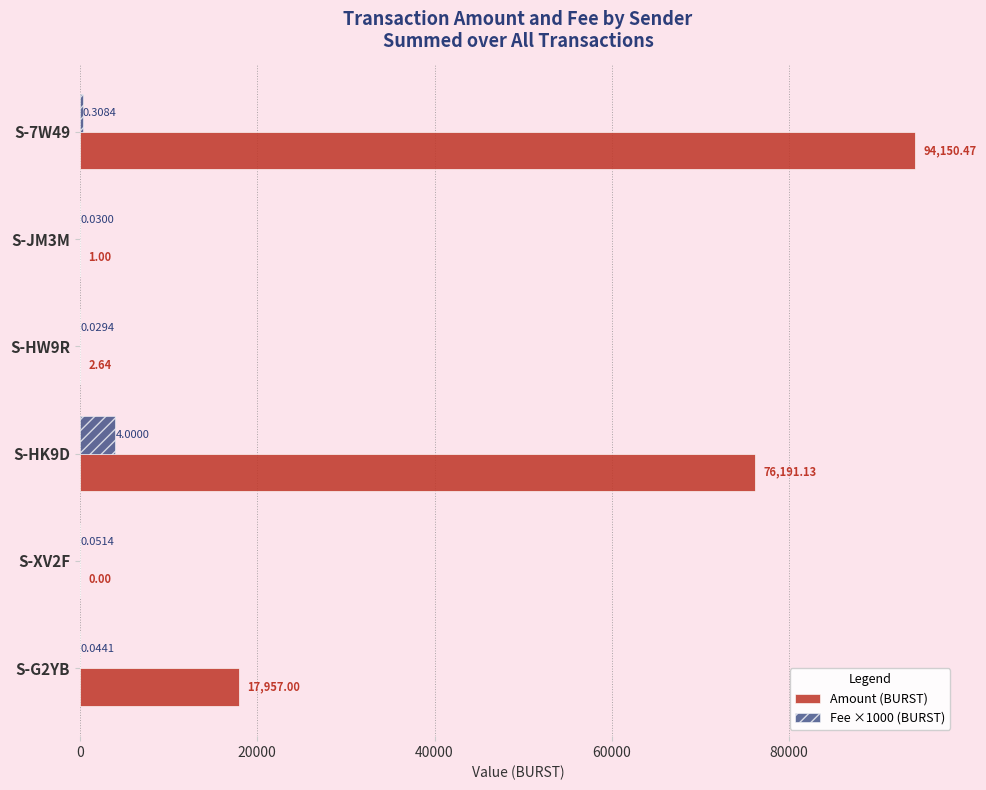

Between S-7W49 and S-JM3M, which series saw the biggest shift?

Amount (BURST)